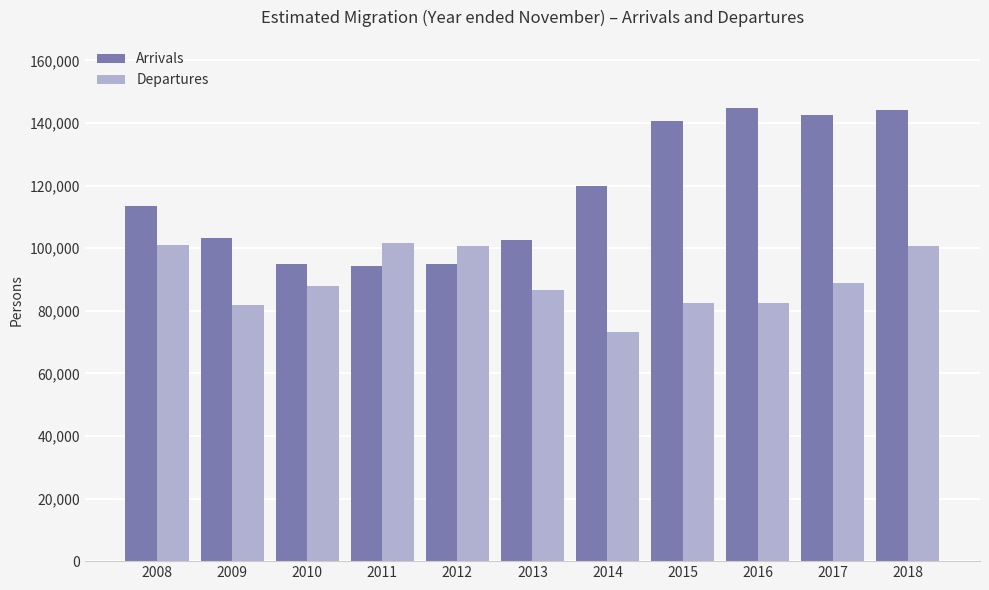

The value of Departures at 2012 is 100821. True or false?

True